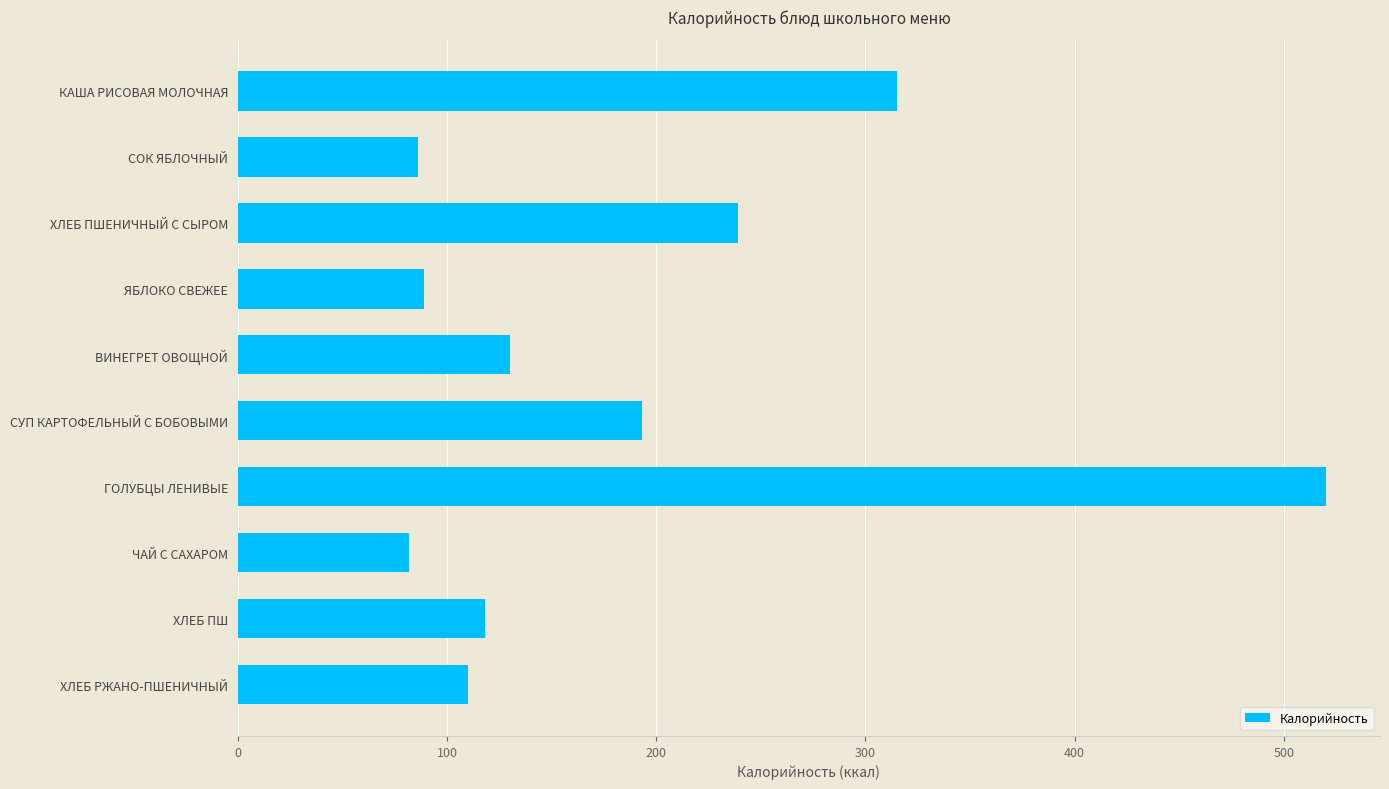

Reading top to bottom, list all the values displayed in this chart.

315	86	239	89	130	193	520	82	118	110